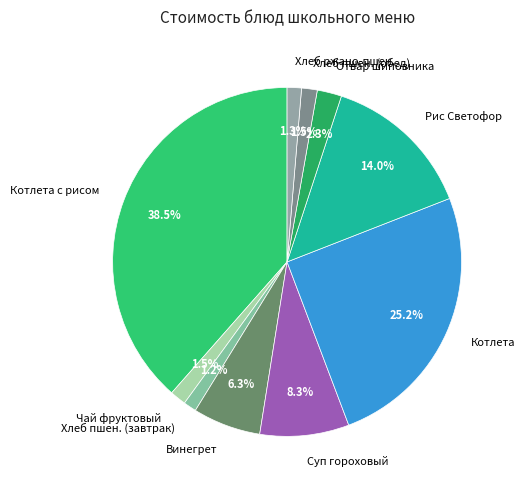

Does Рис Светофор represent more than half of the total?

No